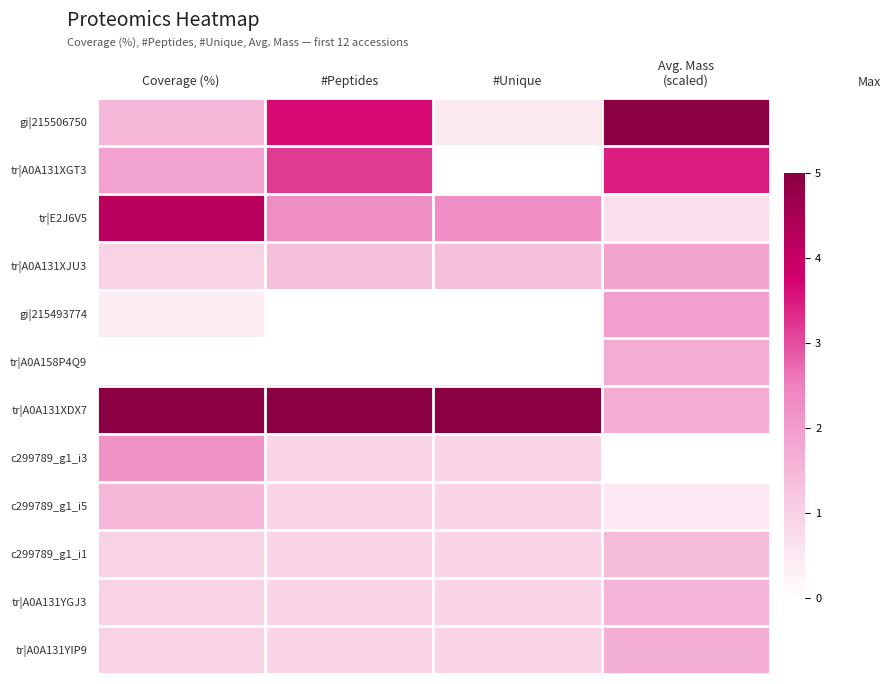

The value of gi|215493774 at #Unique is -0.6. True or false?

False